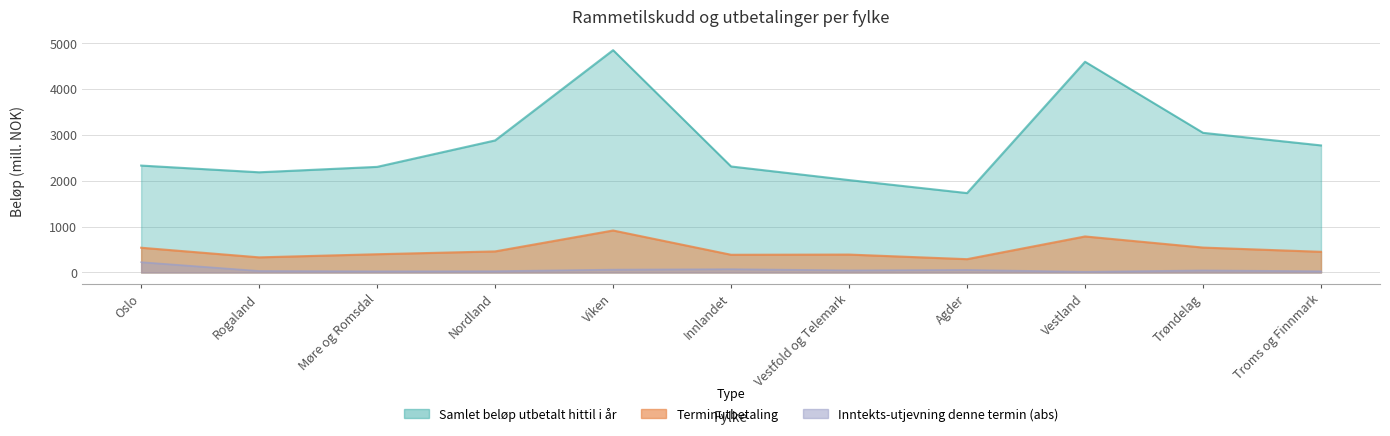

At which category does the chart reach its peak across all series?

Viken